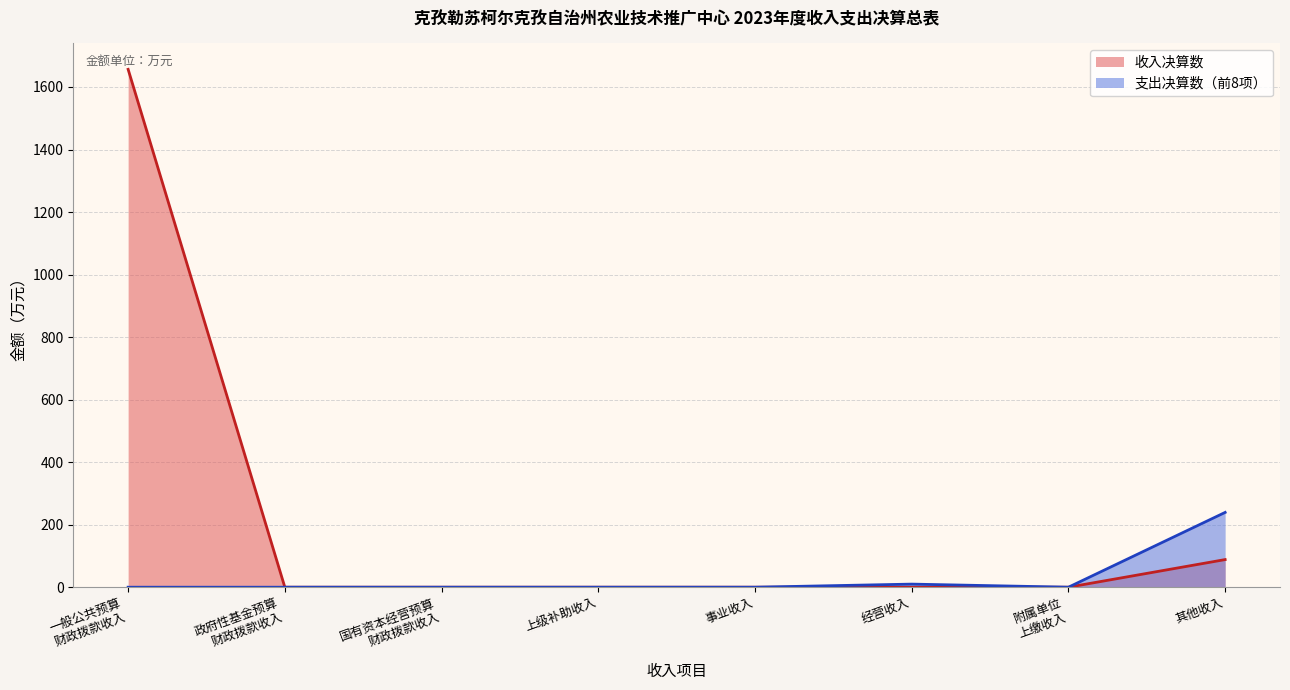

Which category has the highest value across all series?

一般公共预算
财政拨款收入